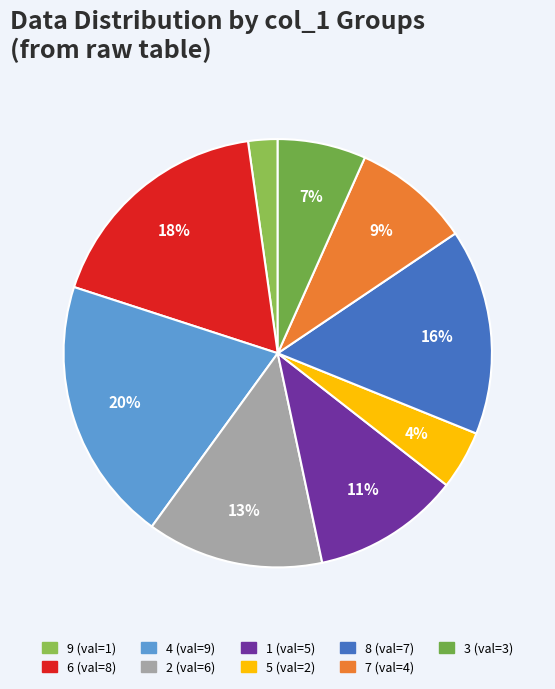

Is it true that 3 is 1% of the pie?

False